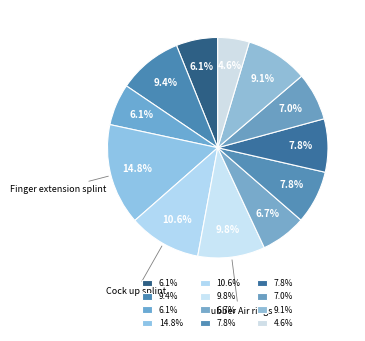

How many segments does this pie chart have?

12